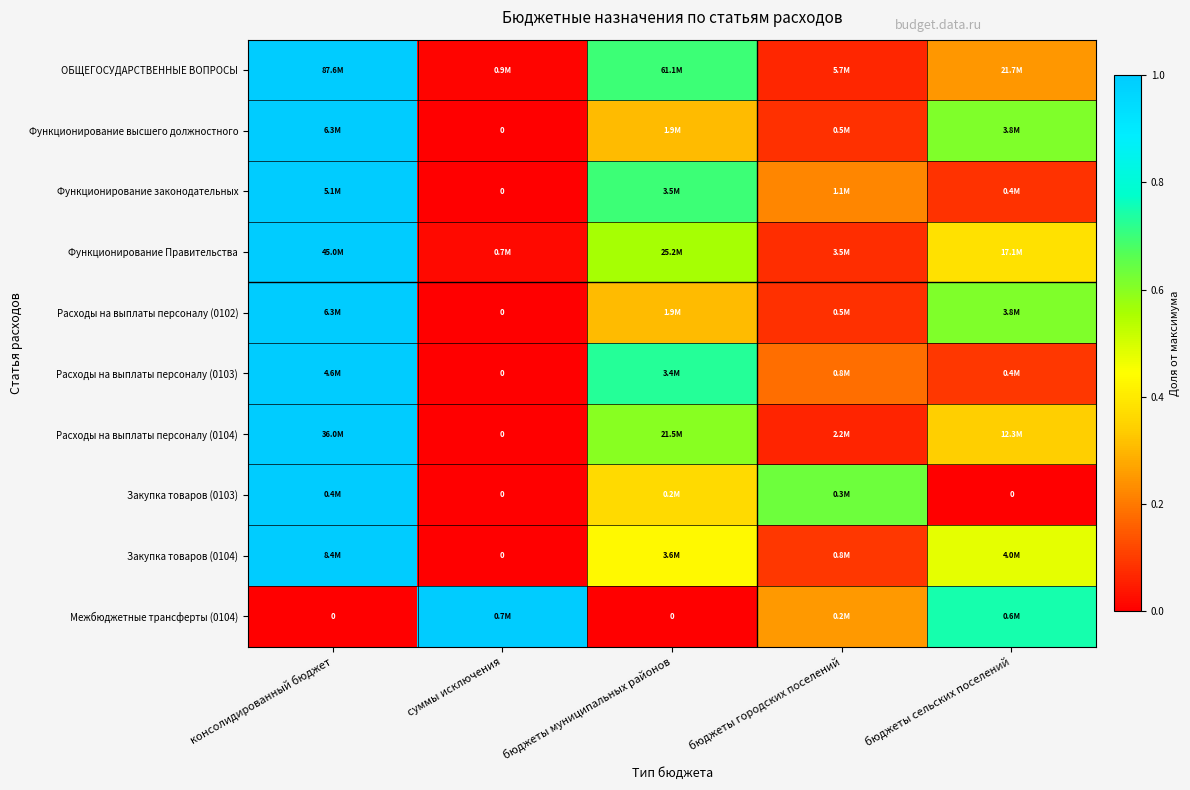

Which series has the largest range (max minus min)?

Функционирование высшего должностного